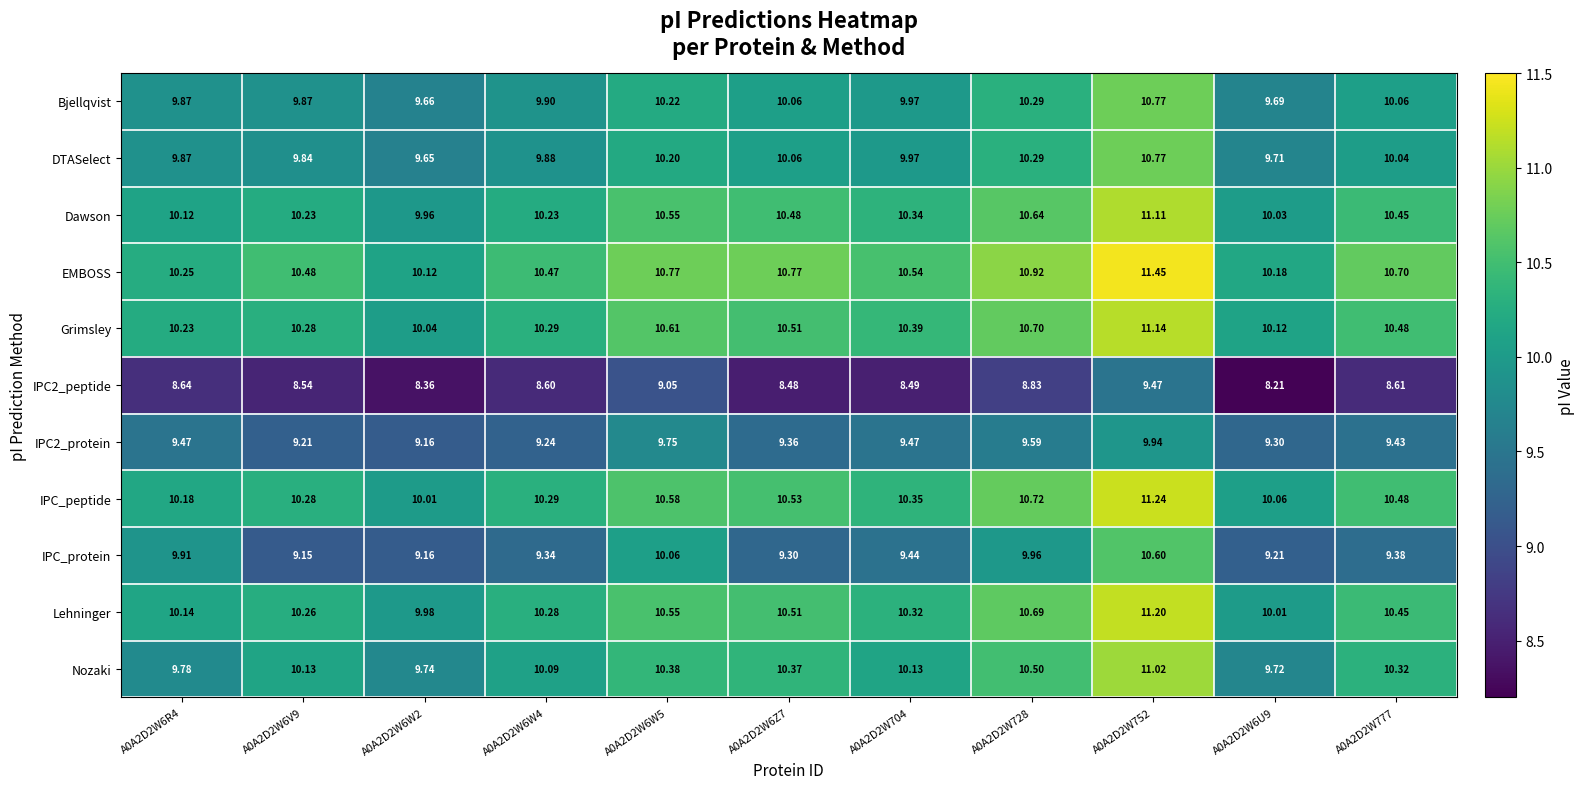

Which series has the largest total across all categories?

EMBOSS